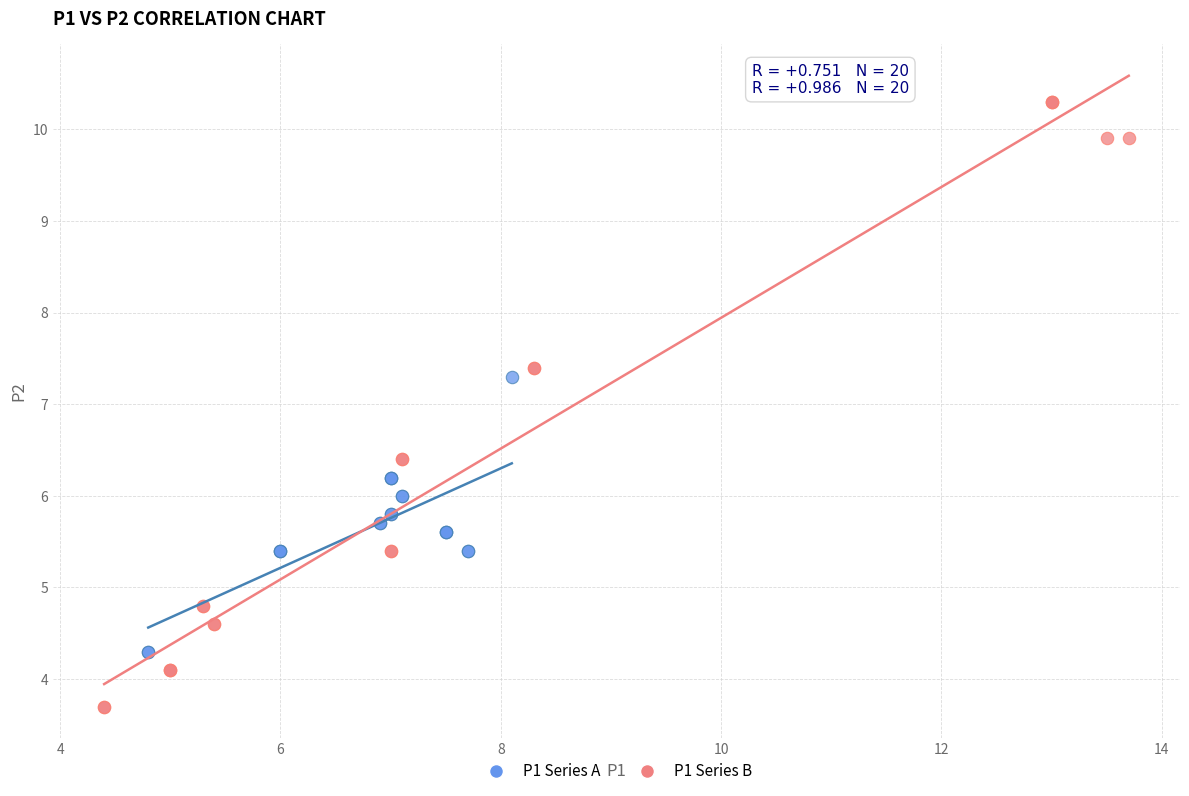

Which series contains the lowest Y value?

P1 Series B